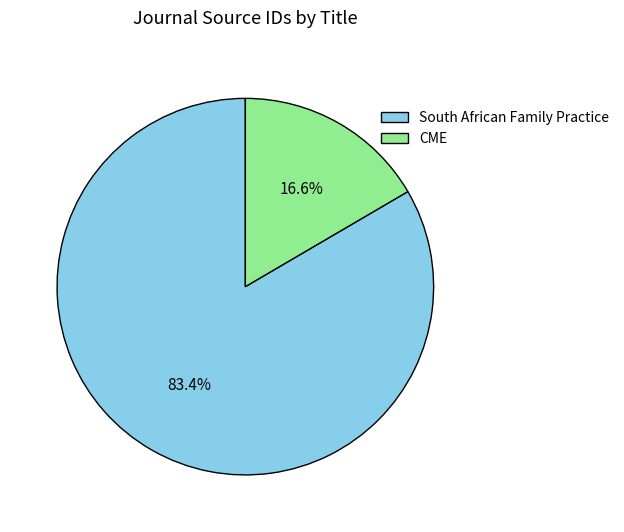

How many slices are in this pie chart?

2